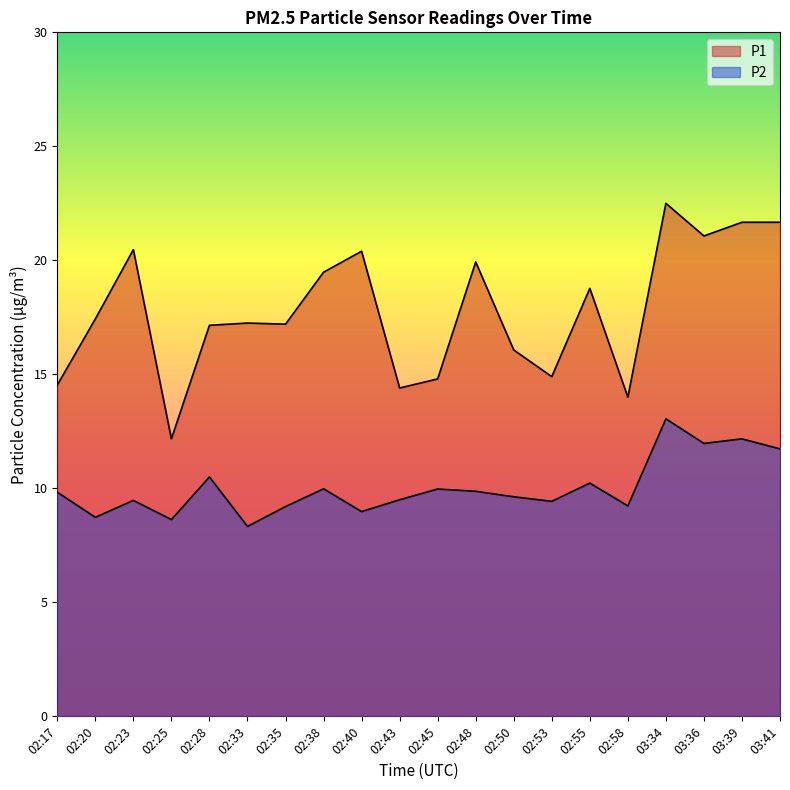

Is it true that P1 equals 26.3 at 02:45?

False